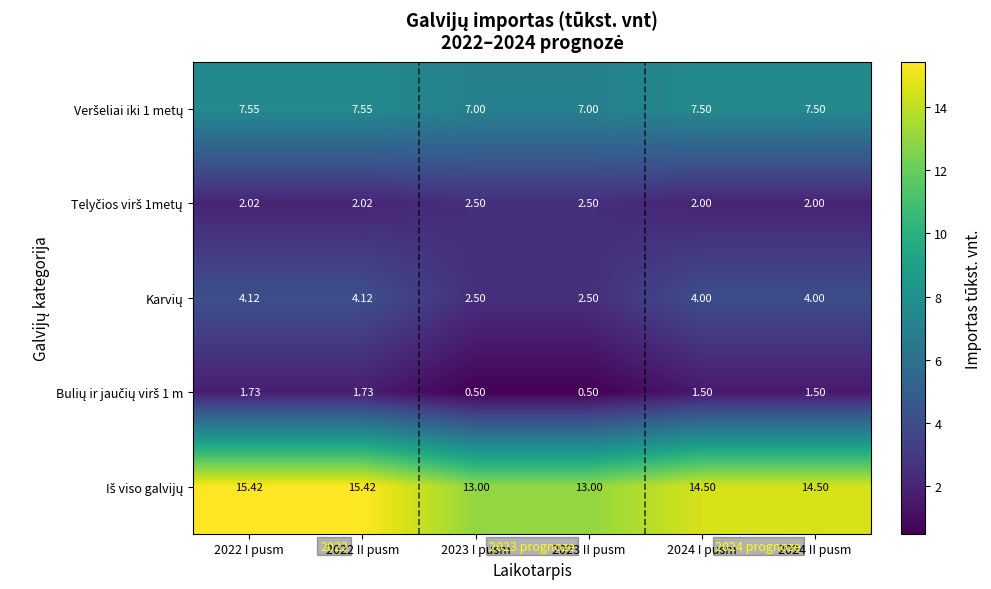

How many categories are shown in the chart?

6